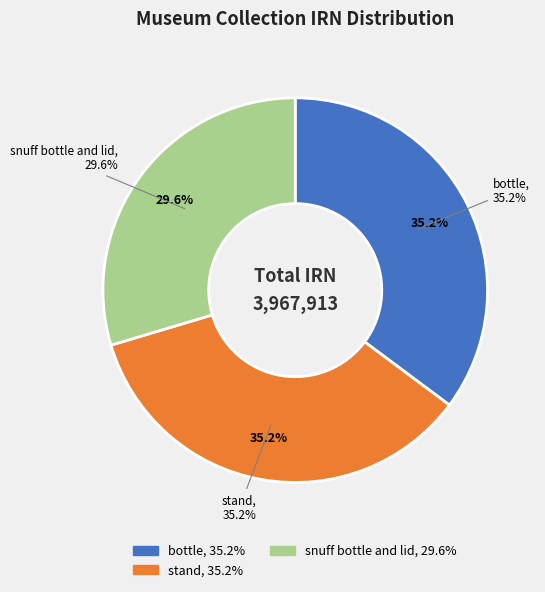

Combined, what portion of the pie is stand and snuff bottle and lid?

64.8%